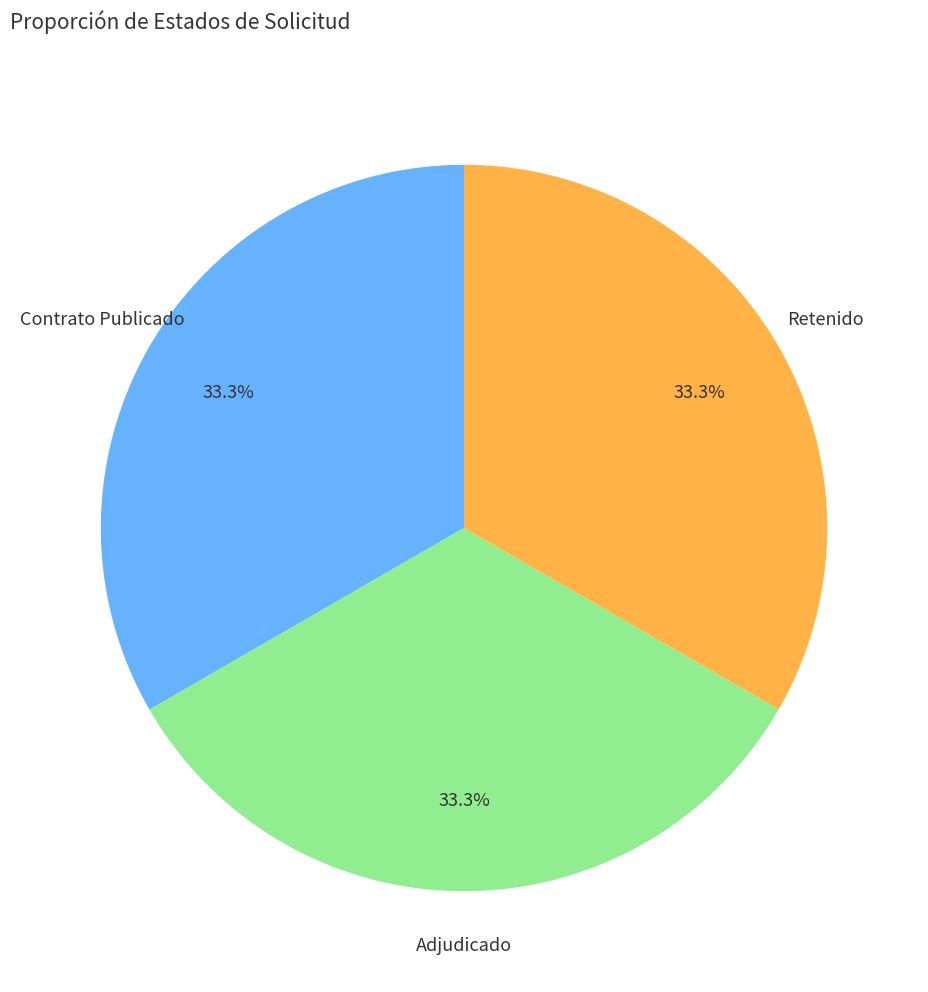

Does any single category account for the majority?

No